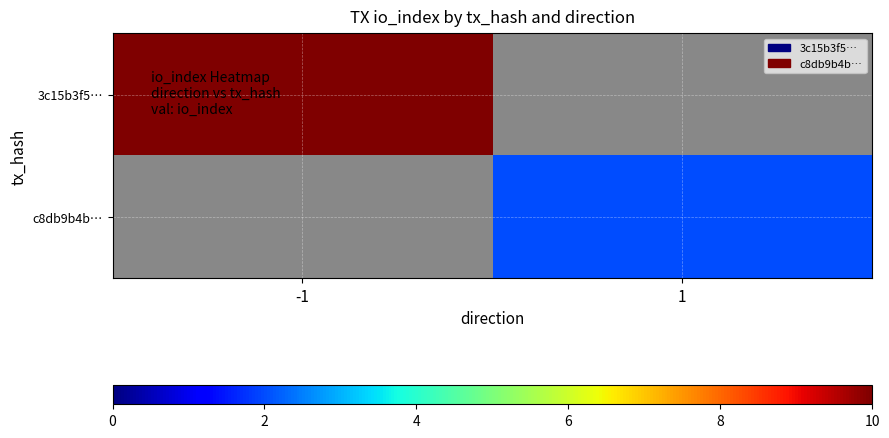

What is the maximum value for 3c15b3f5…?

10.0